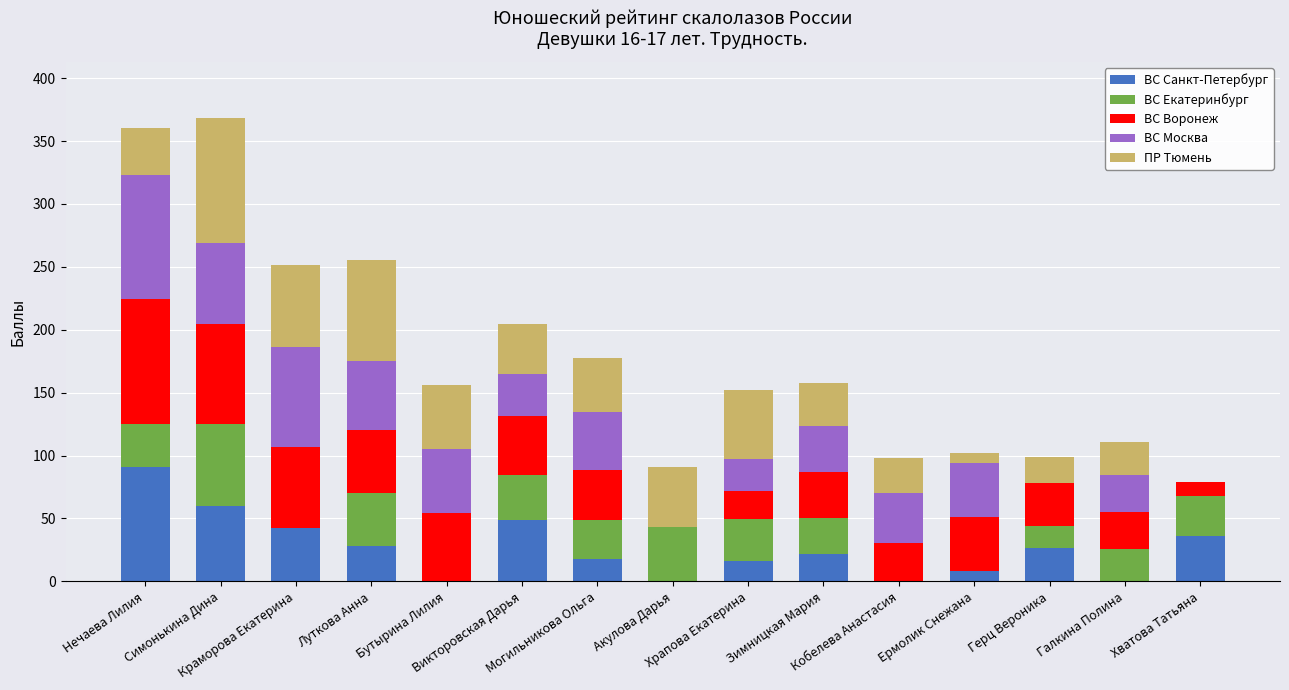

Are the bars horizontal?

No